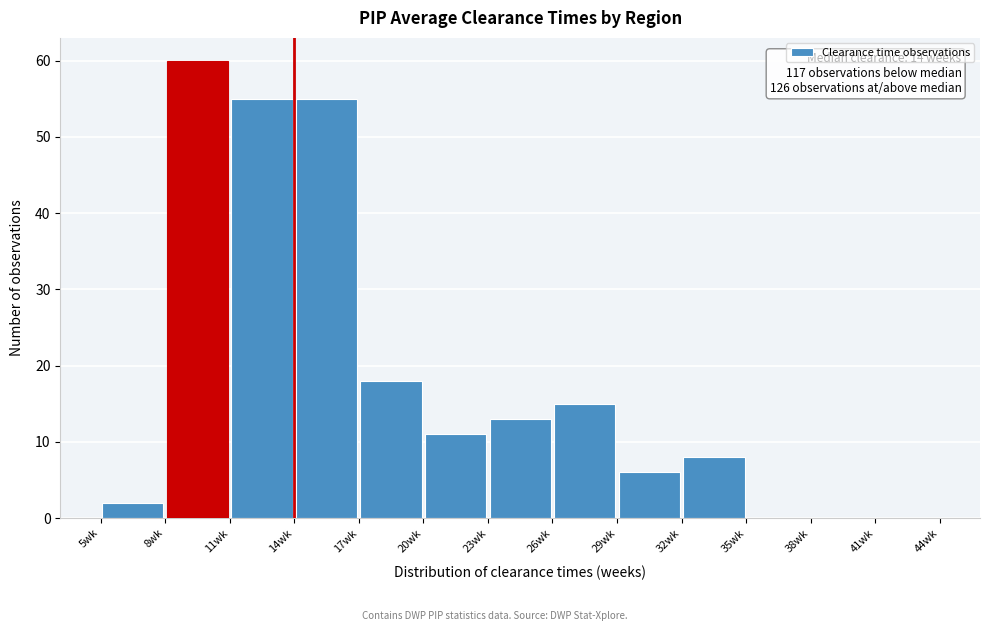

Over which range of the x-axis is the bar tallest?

8 to 11